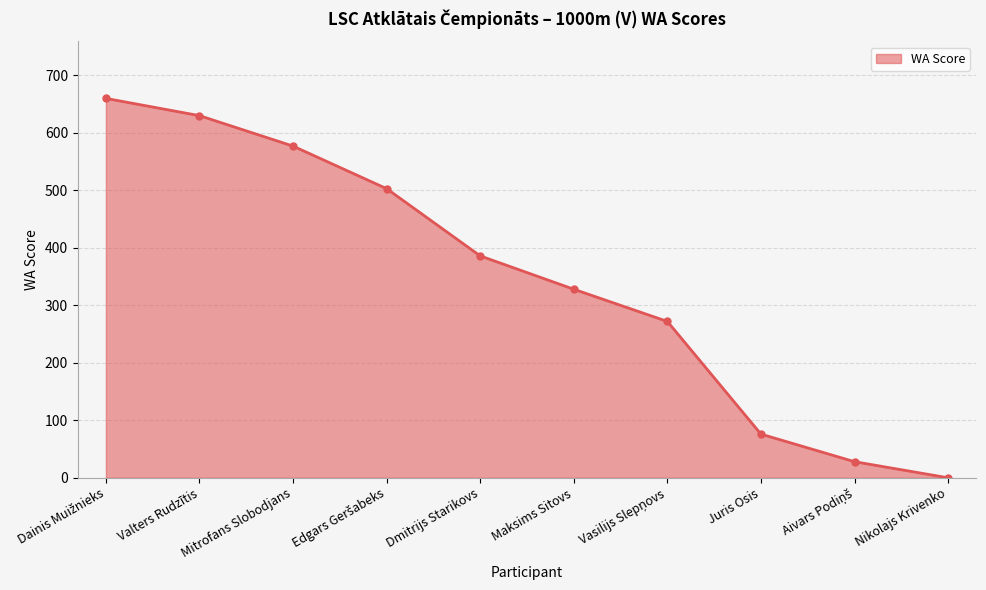

What is the label of the 5th point from the right?

Maksims Sitovs